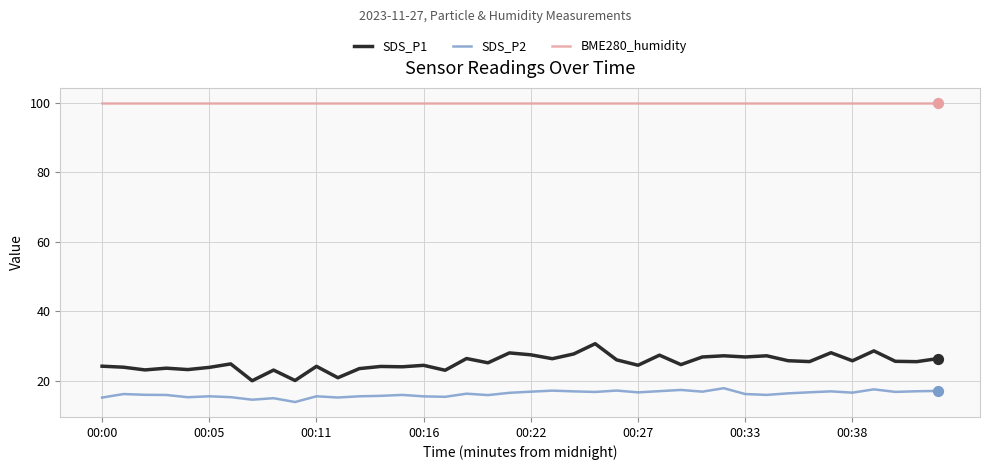

Rank the series by their maximum value, from lowest to highest.

SDS_P2, SDS_P1, BME280_humidity